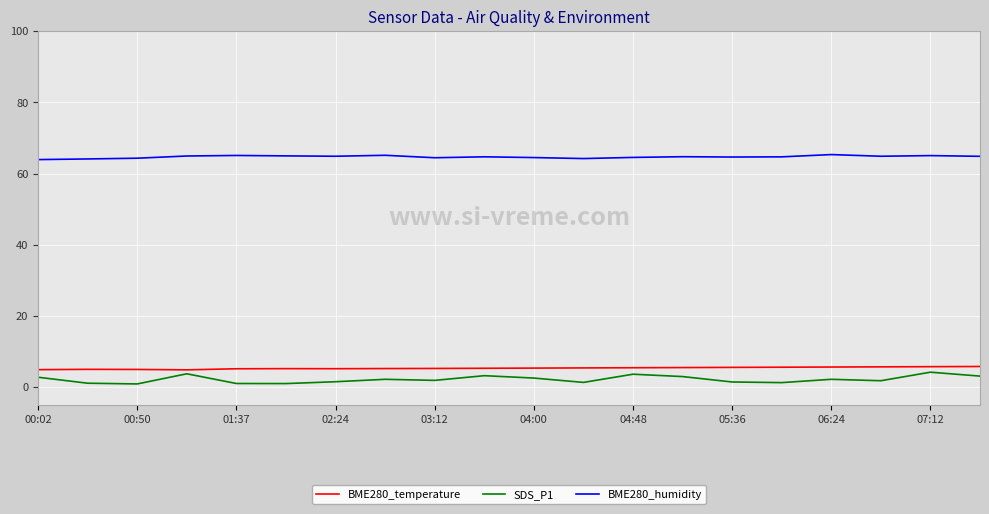

Which series has the largest total across all categories?

BME280_humidity